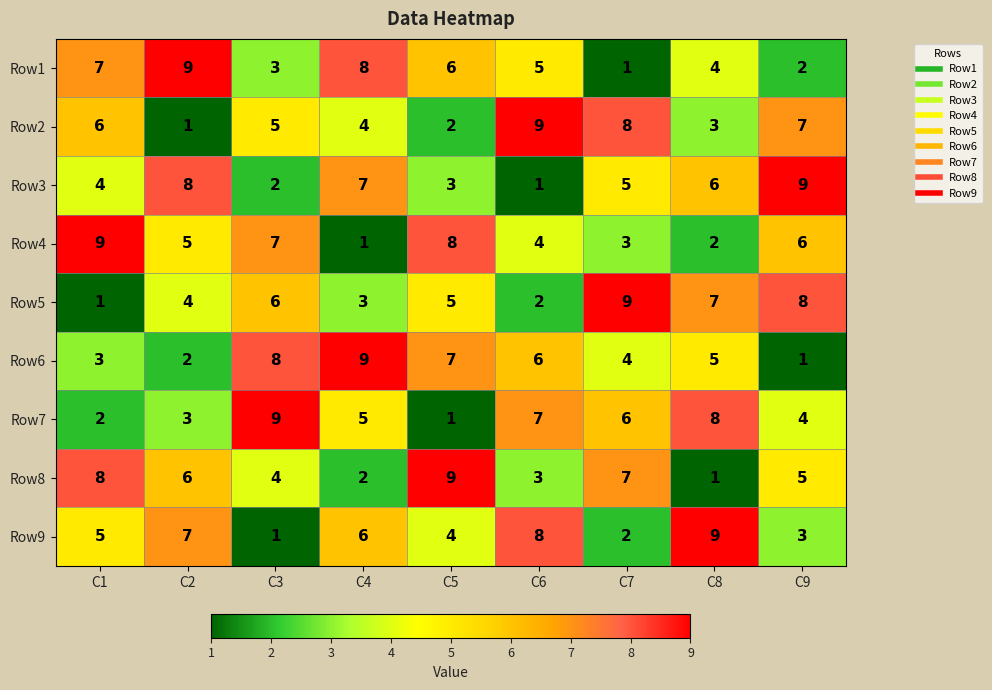

What is the total value across all series at C2?

45